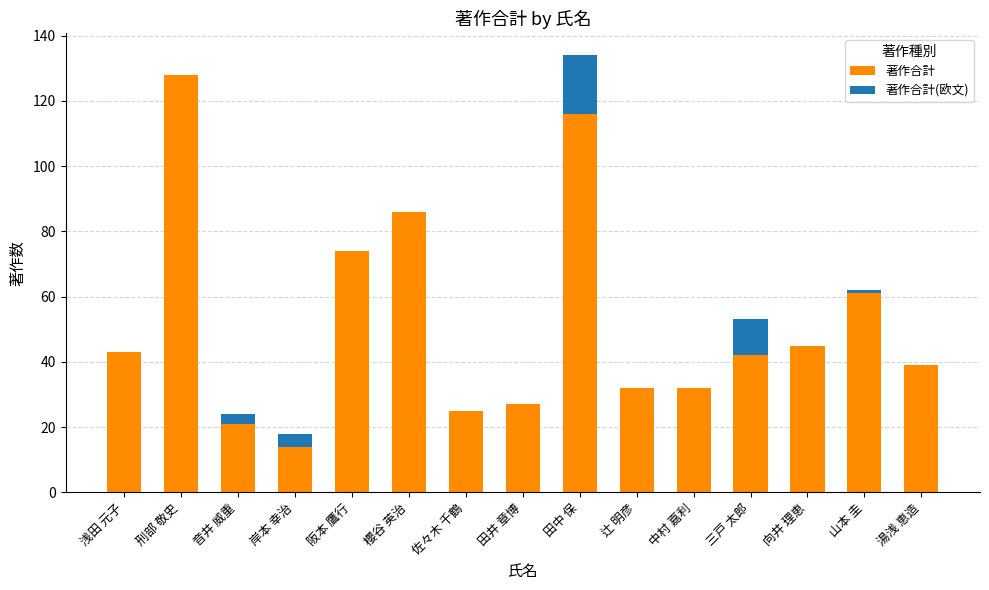

How many categories are shown in the chart?

15